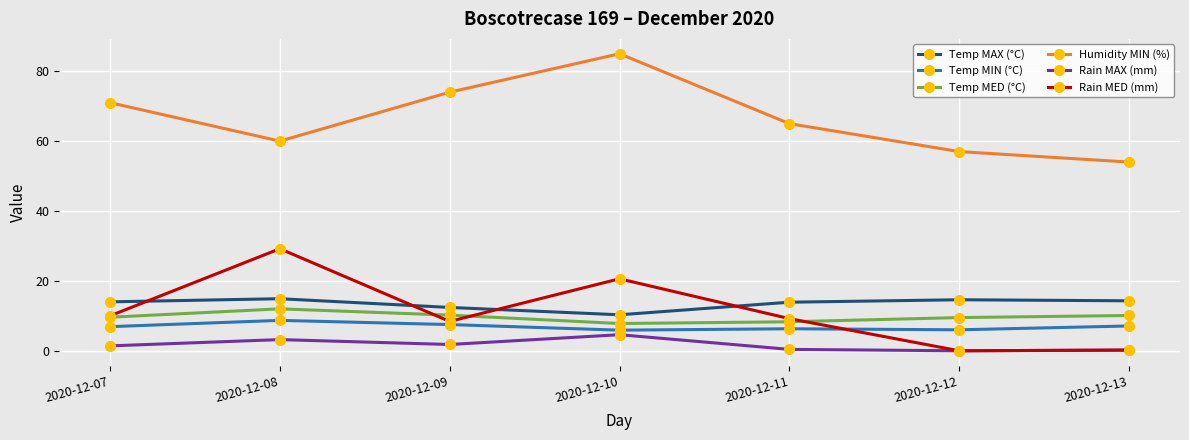

True or false: Humidity MIN (%) has a value of 54.0 at 2020-12-13.

True